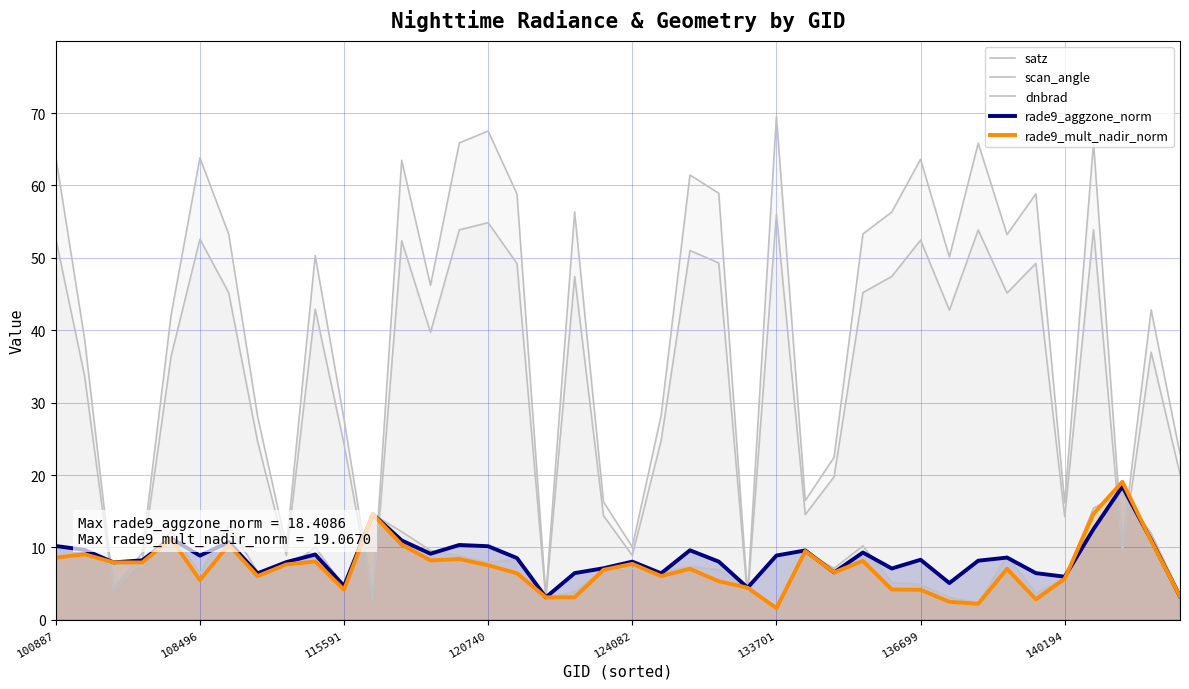

Which series has the largest range (max minus min)?

satz